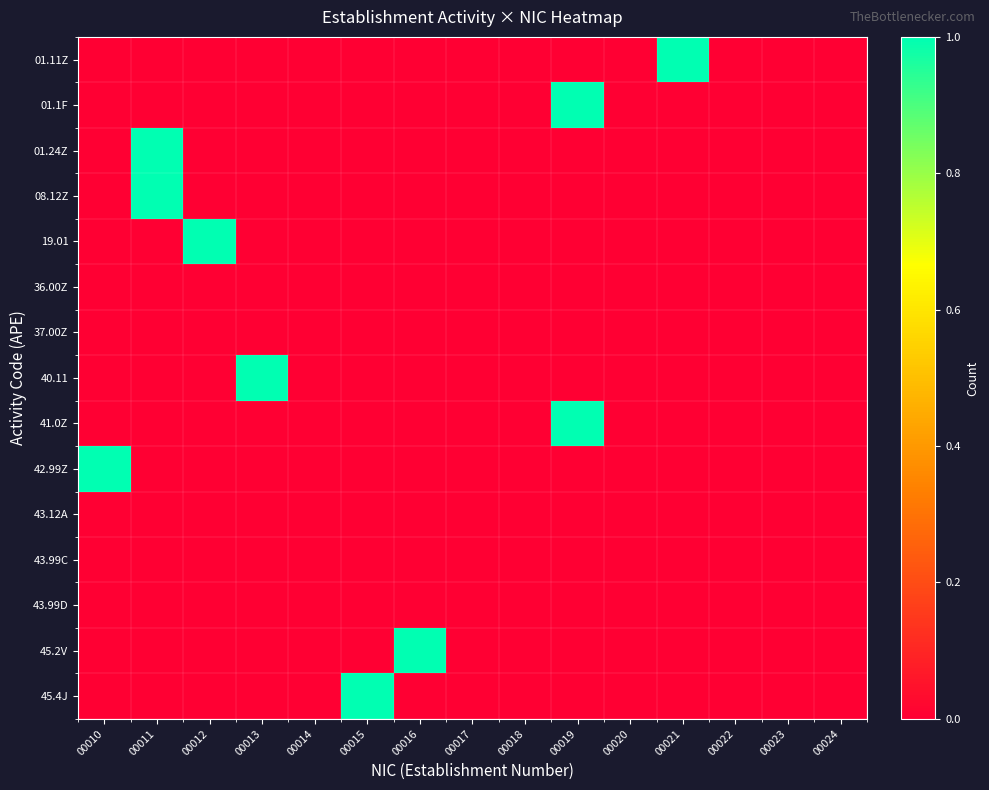

Which label corresponds to the smallest value in the chart?

00010